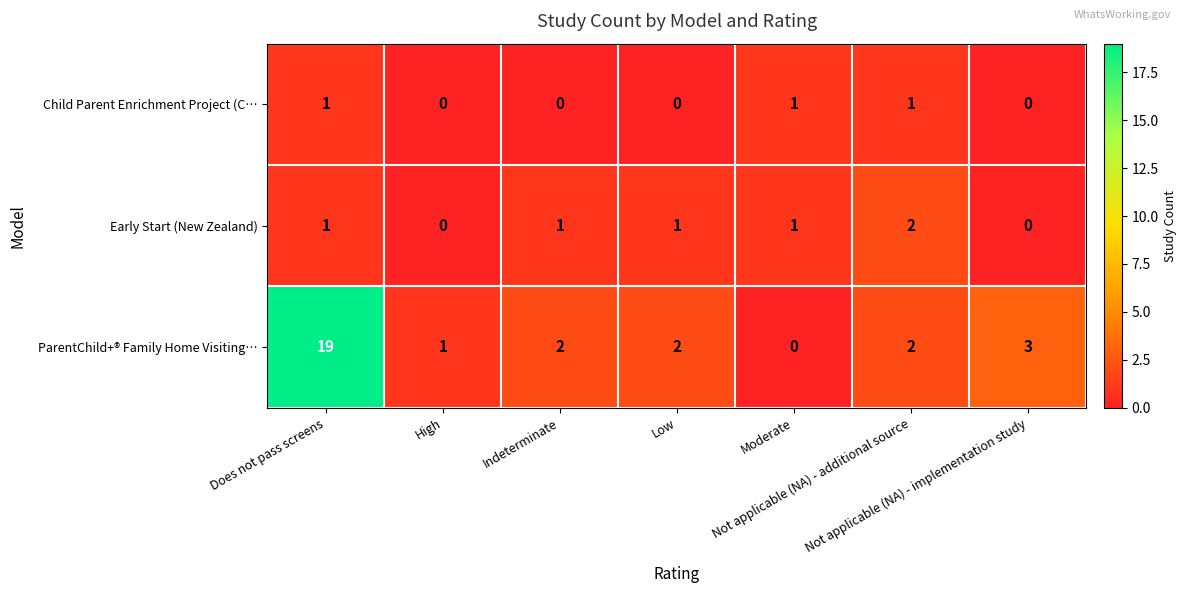

What is the spread (max minus min) of values at High?

1